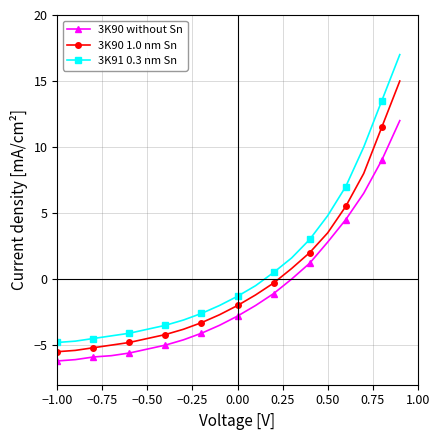

What is the average value of the 3K90 without Sn series?

-1.1